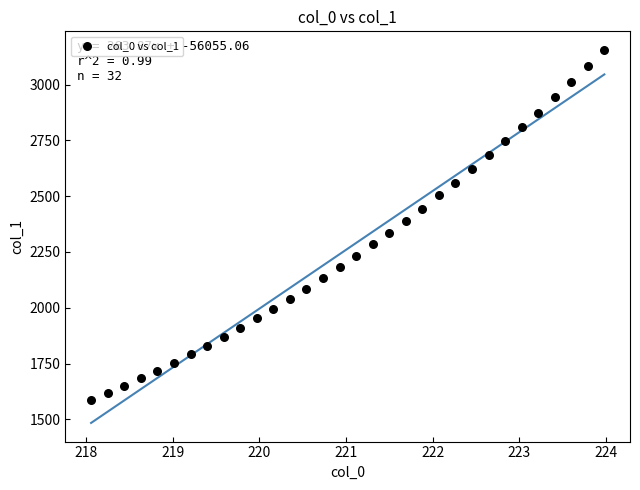

What is the range of Y values (max minus min)?

1569.0